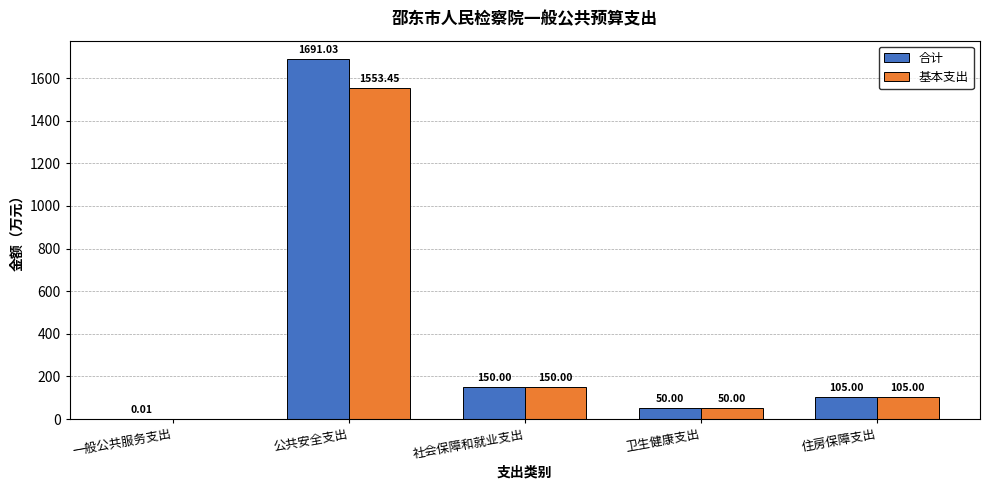

At which category is the sum across all series the highest?

公共安全支出